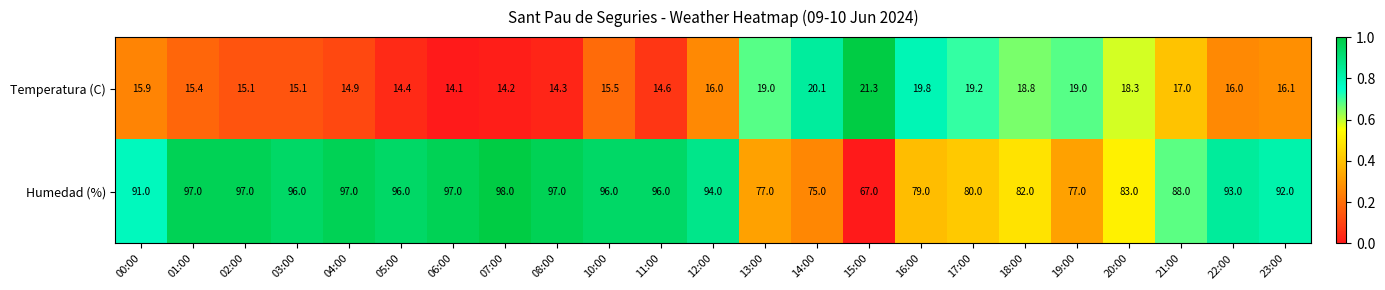

What is the maximum value shown in the chart?

98.0